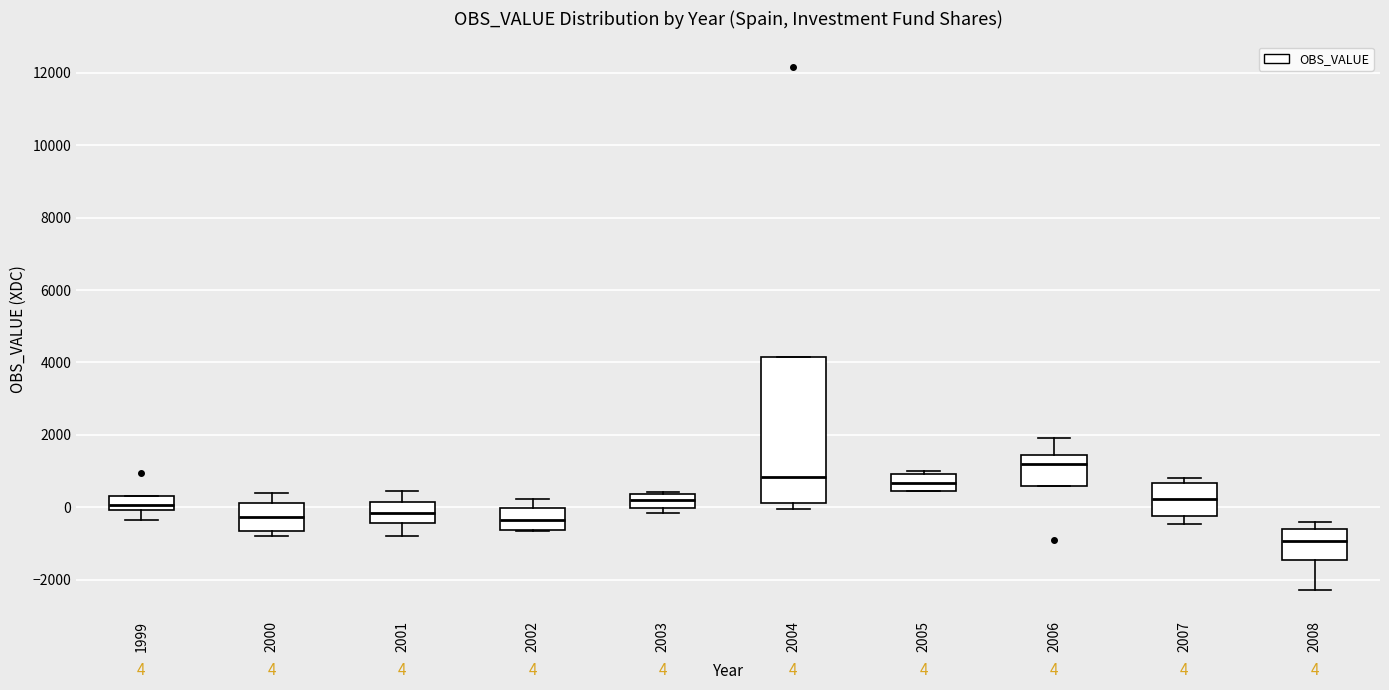

Which box is the tallest, from its lower edge to its upper edge?

2004